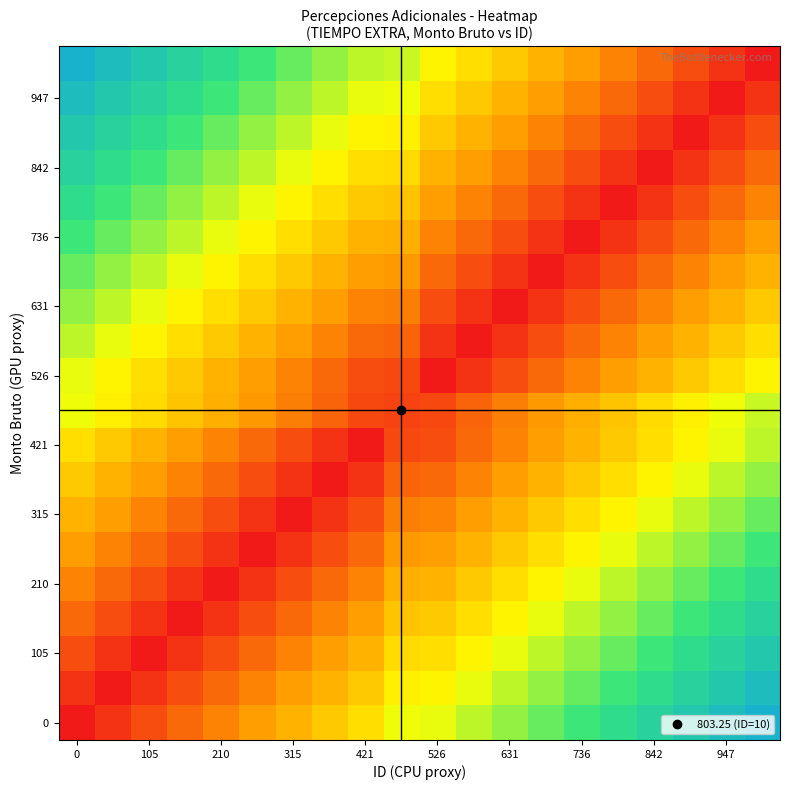

At how many categories does at least one series exceed 52?

19